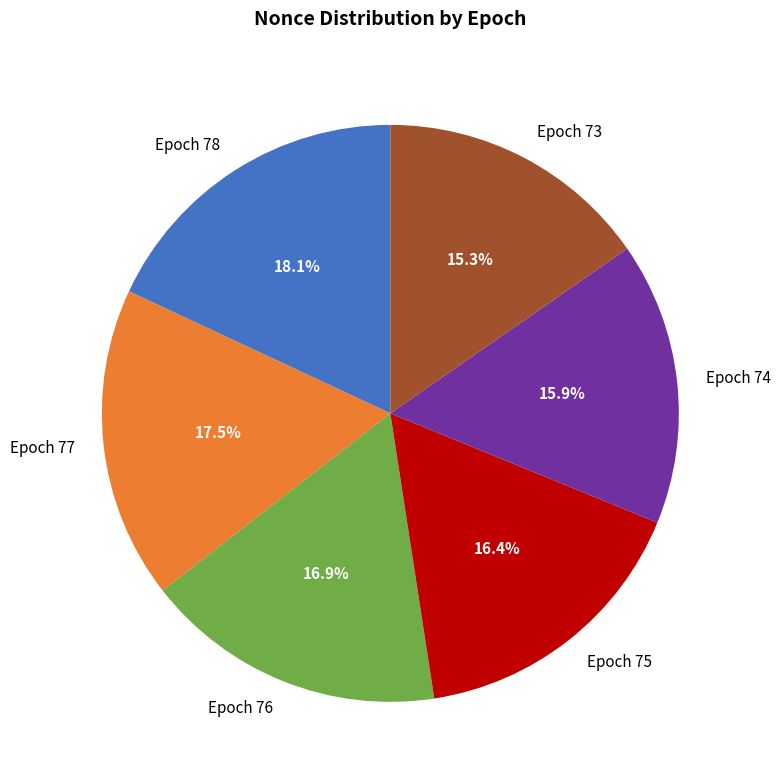

Does any single category account for the majority?

No